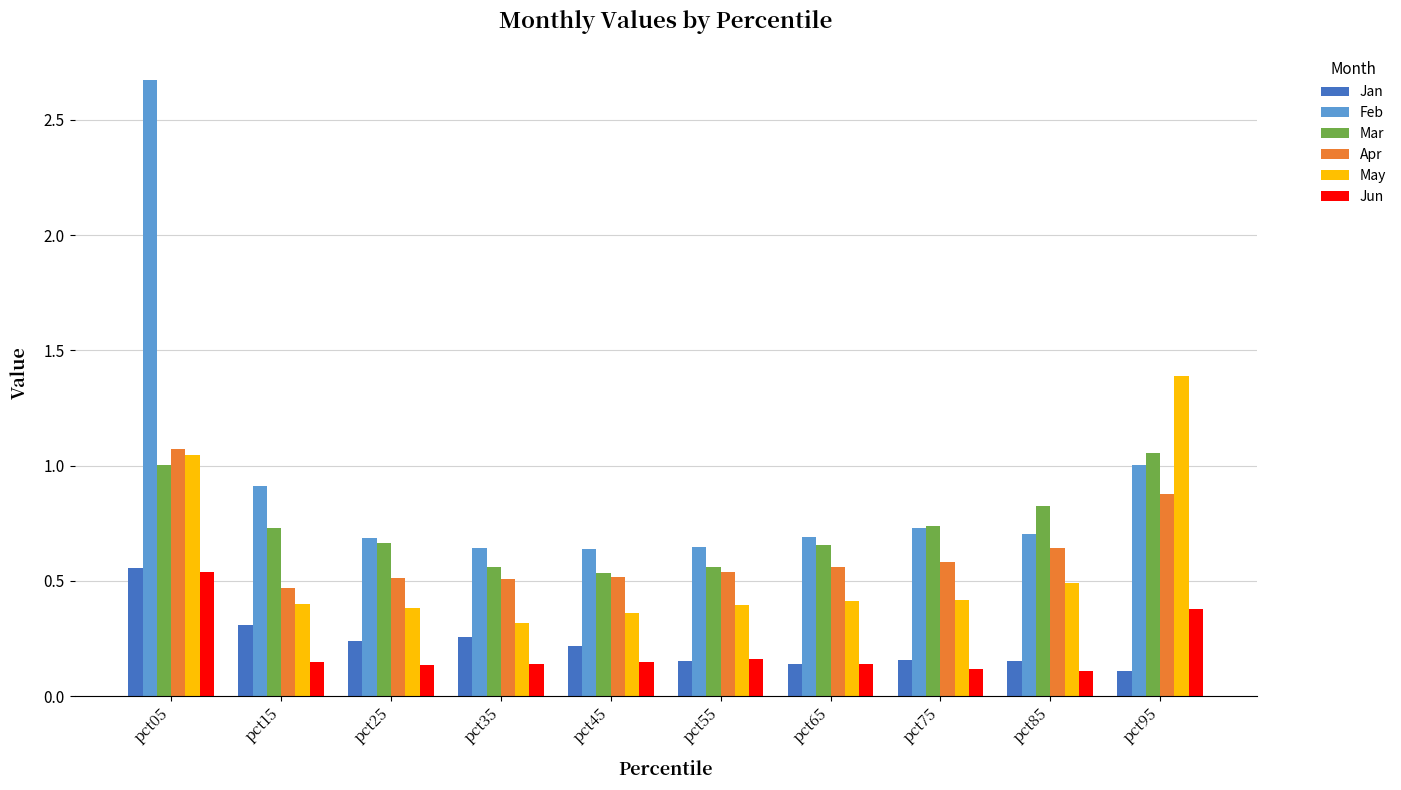

Which series changed the most between pct85 and pct95?

May